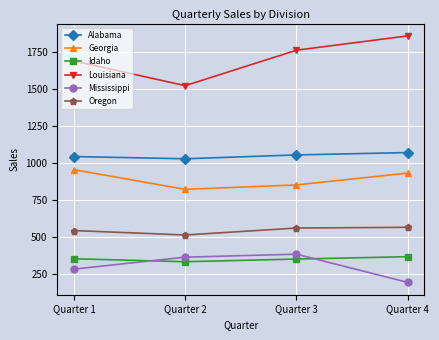

True or false: Idaho has more than 2 points higher than both neighbors.

False